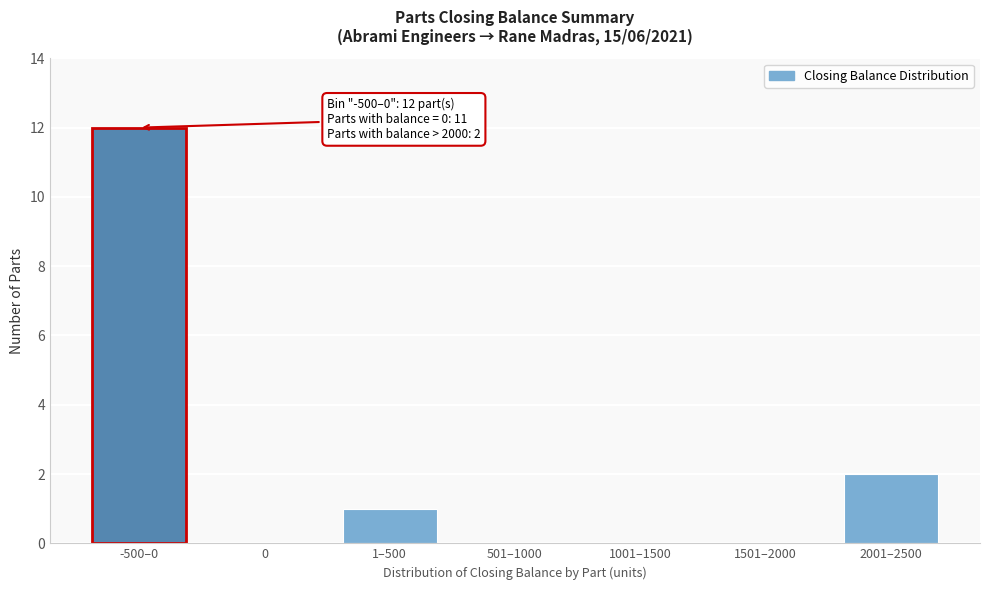

Reading left to right, what are all the values shown in this chart?

-500–0=12	0=0	1–500=1	501–1000=0	1001–1500=0	1501–2000=0	2001–2500=2